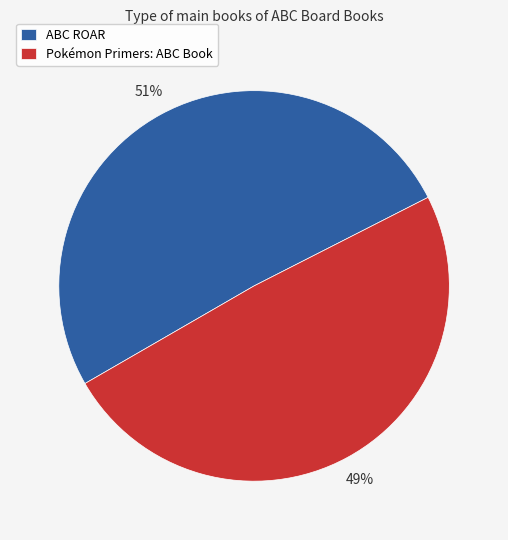

To the nearest percent, what is the difference between the largest and smallest slice percentages?

2%